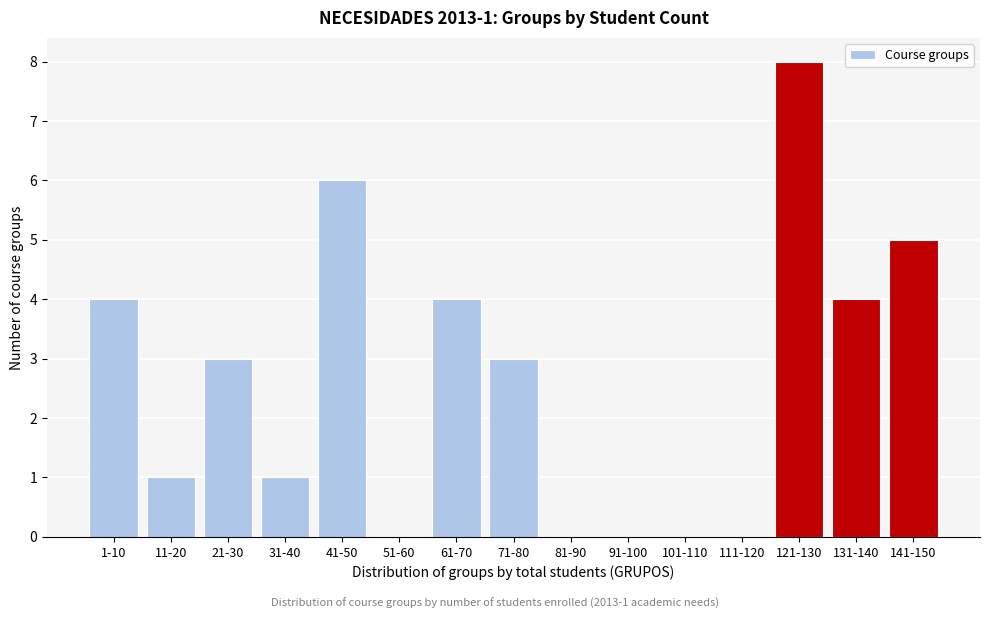

Reading left to right, extract all data points from this chart.

1-10=4	11-20=1	21-30=3	31-40=1	41-50=6	51-60=0	61-70=4	71-80=3	81-90=0	91-100=0	101-110=0	111-120=0	121-130=8	131-140=4	141-150=5